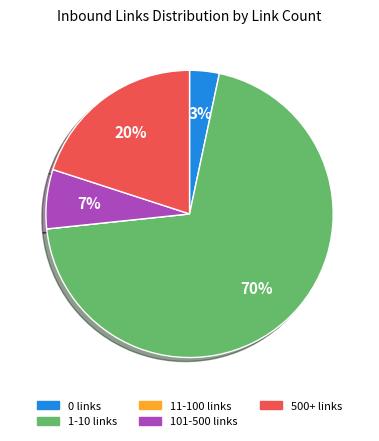

Is there a majority slice in this chart?

Yes